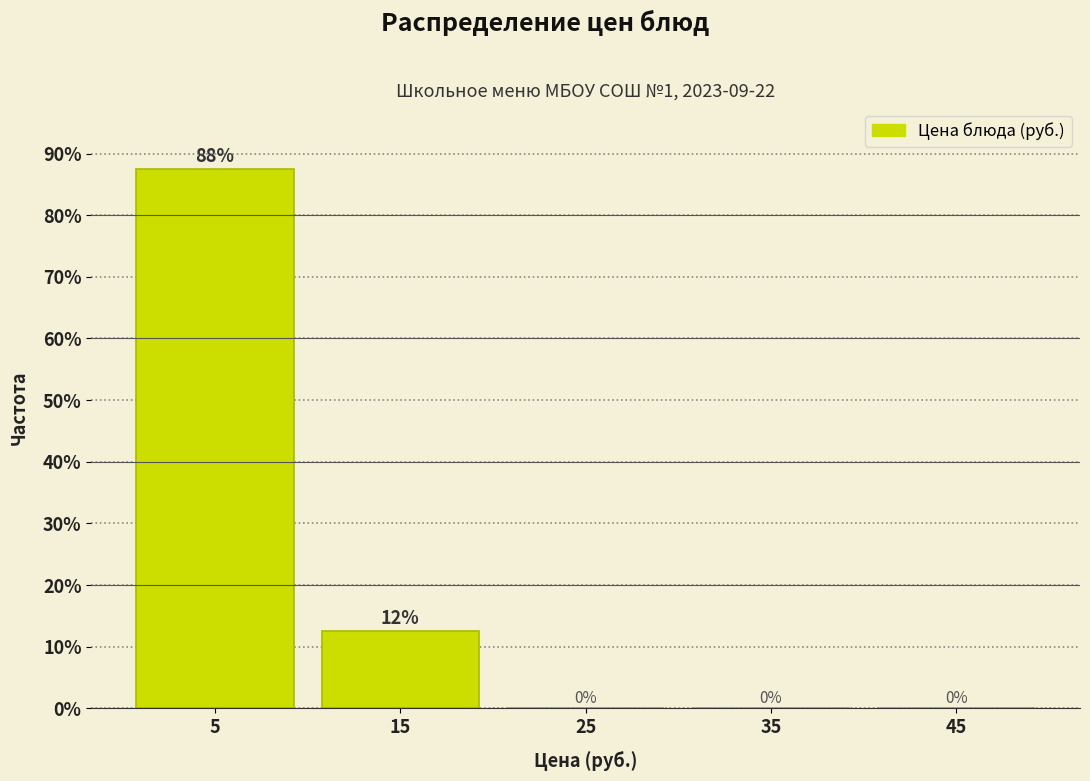

Which range on the x-axis has the tallest bar?

0 to 10